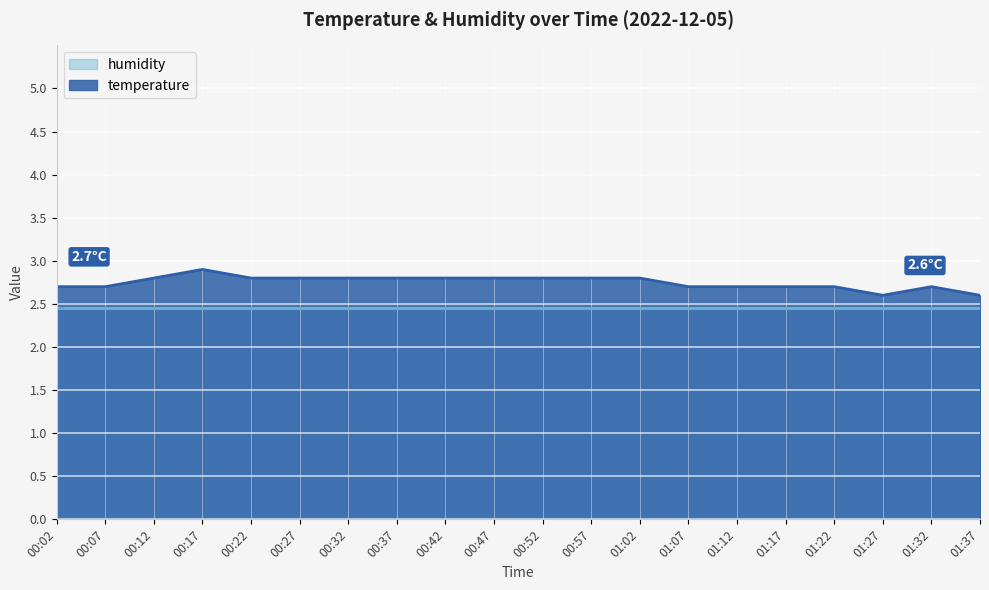

List the labels in order of value, largest first.

00:17, 00:12, 00:22, 00:27, 00:32, 00:37, 00:42, 00:47, 00:52, 00:57, 01:02, 00:02, 00:07, 01:07, 01:12, 01:17, 01:22, 01:32, 01:27, 01:37